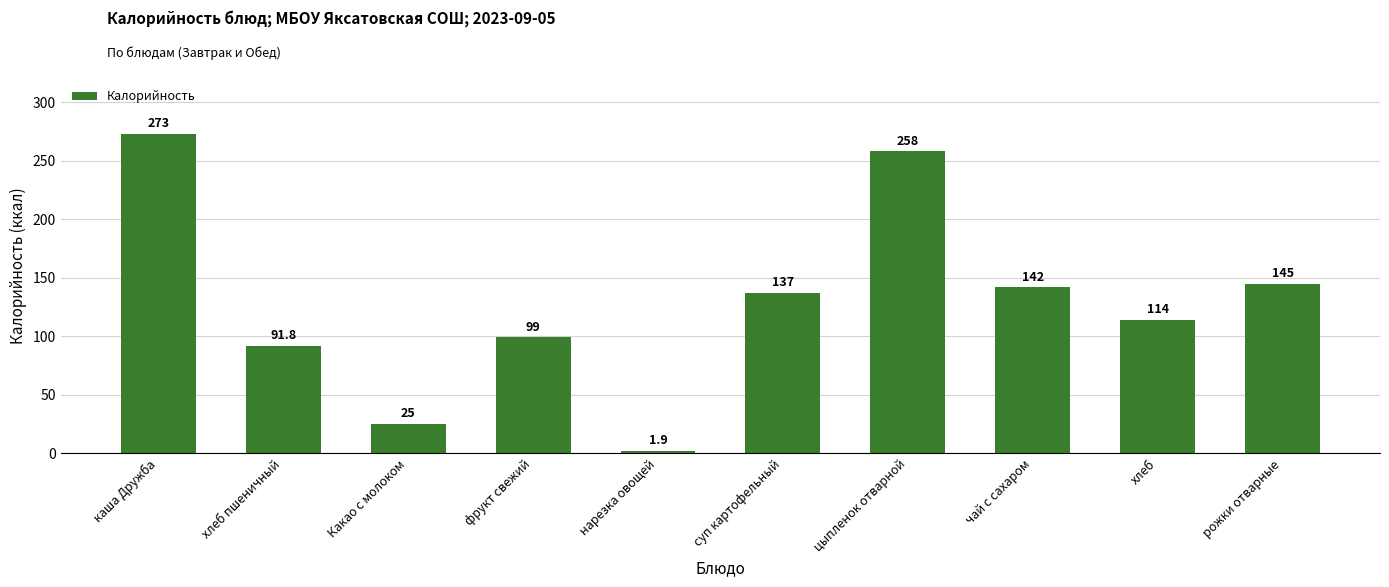

Which has a higher value, Какао с молоком or каша Дружба?

каша Дружба